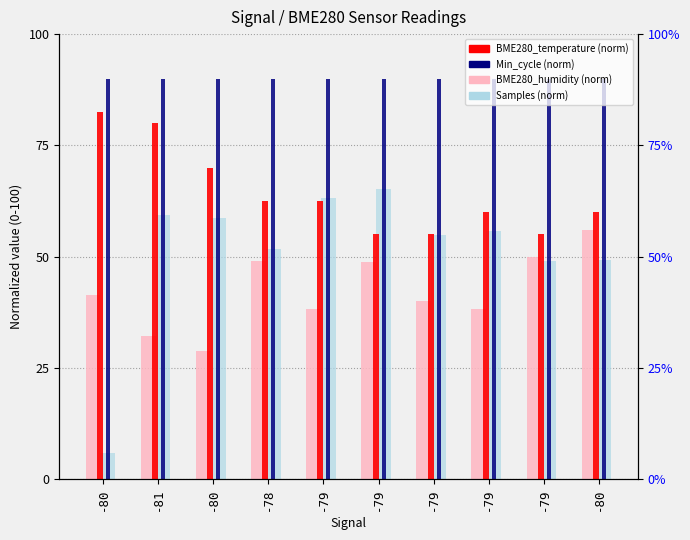

Rank the series at -79 from highest to lowest value.

Min_cycle (norm), Samples (norm), BME280_temperature (norm), BME280_humidity (norm)